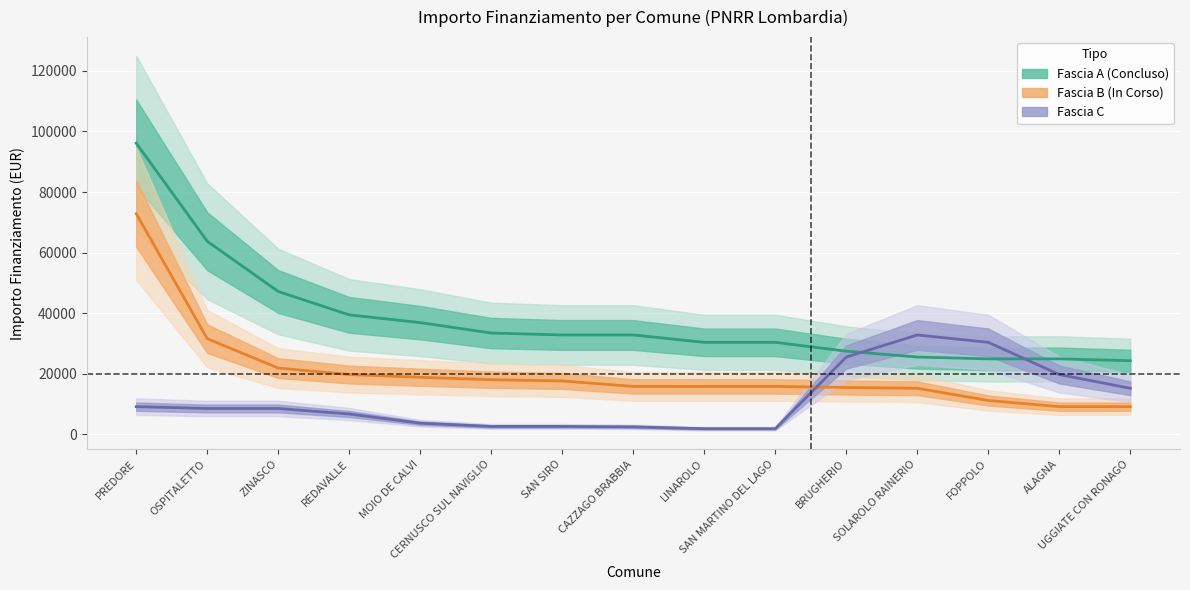

Which series ends up on top after the final intersection of Fascia A (Concluso) and Fascia C?

Fascia A (Concluso)